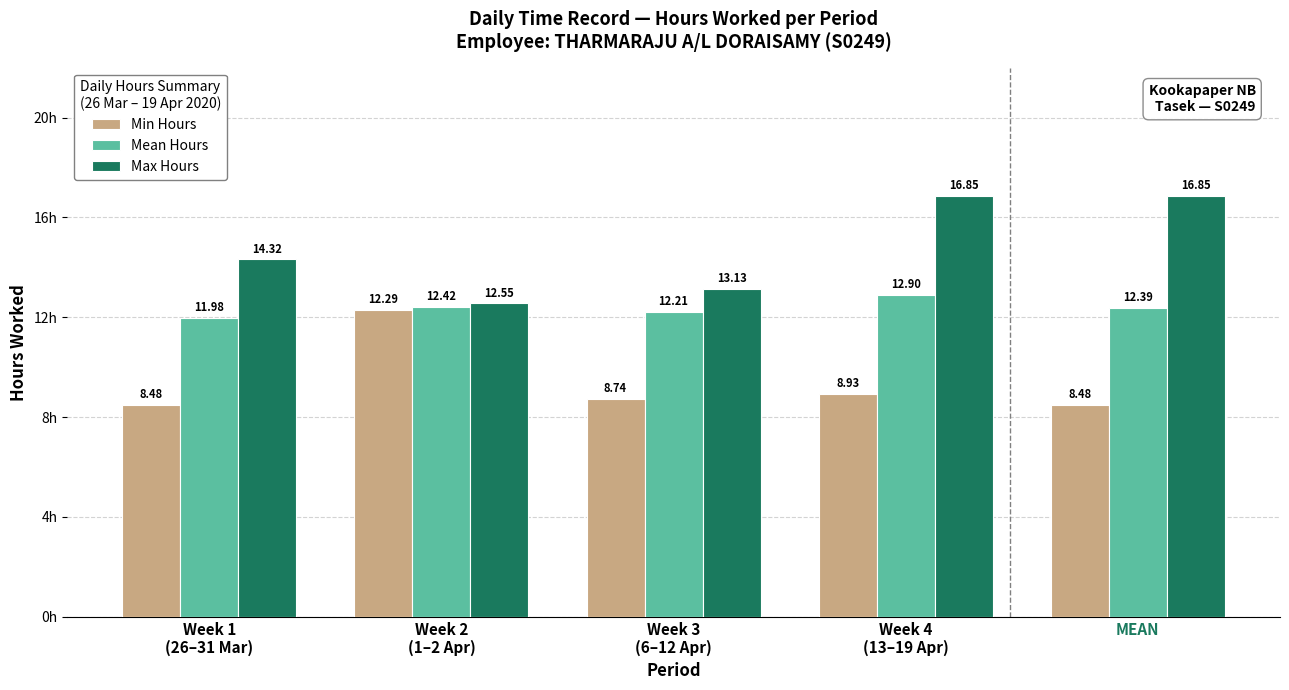

True or false: Min Hours has a value of 8.5 at MEAN.

True